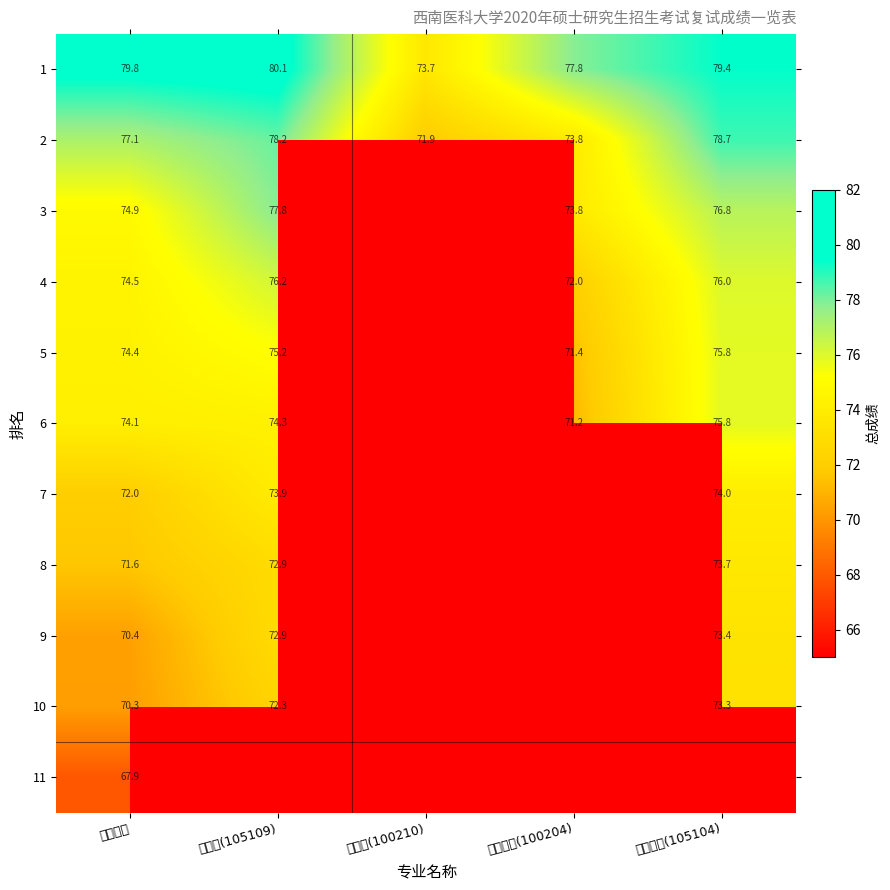

Where does the 1 series first go above 79?

妇产科学